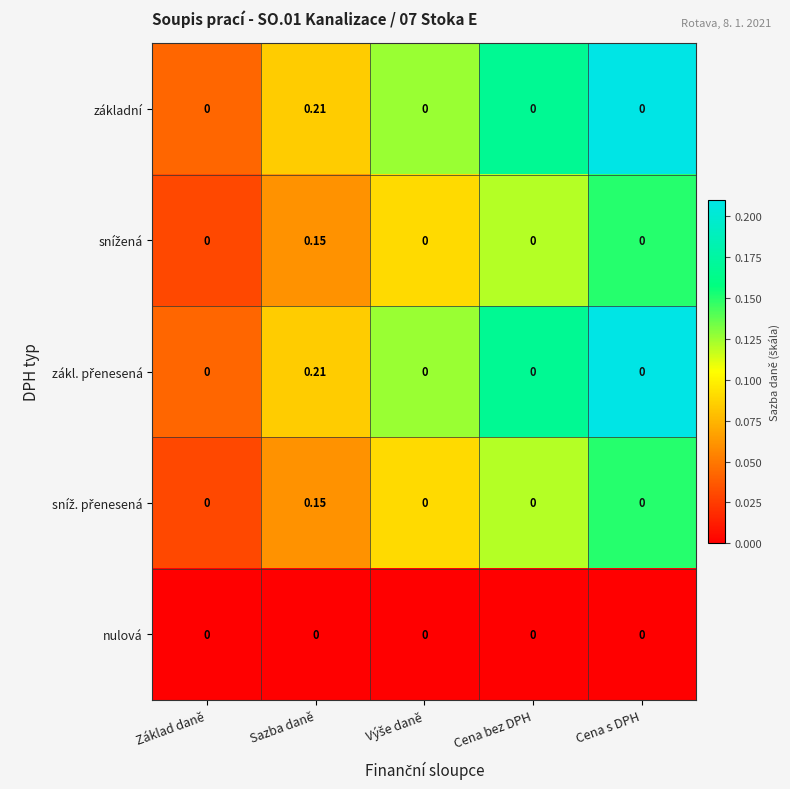

At which category is the sum across all series the highest?

Sazba daně